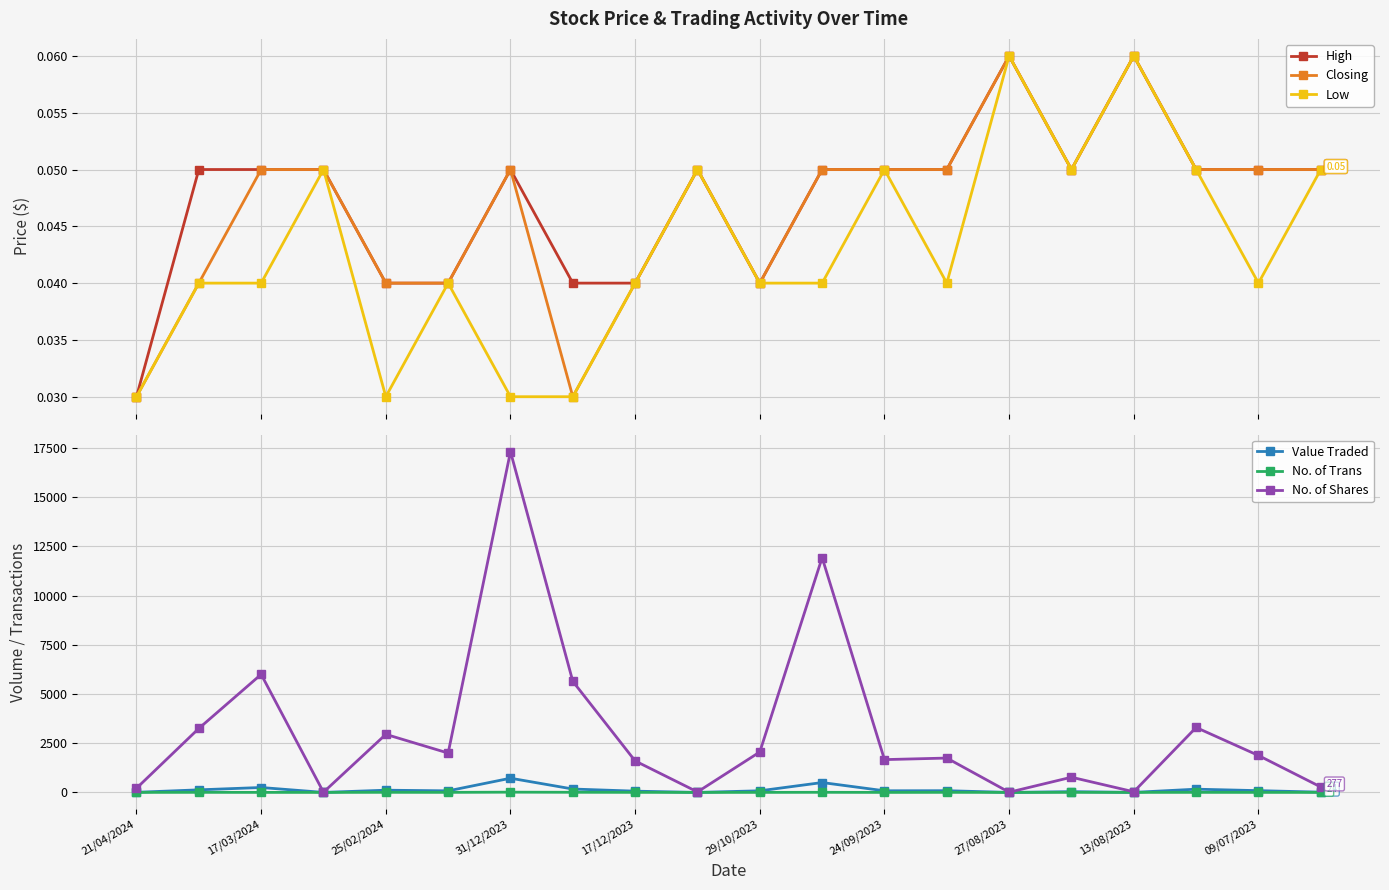

What position from the right is 19?

1